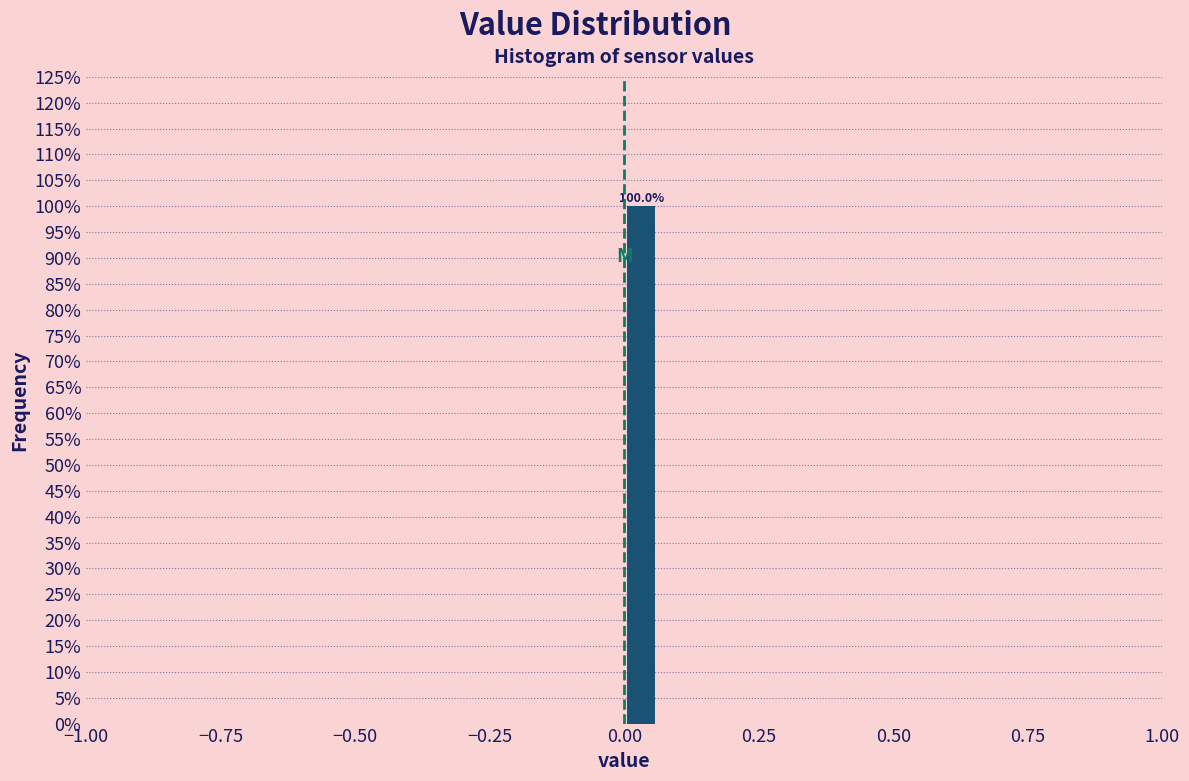

Read against the x-axis, roughly where is the centre of the tallest bar?

0.05